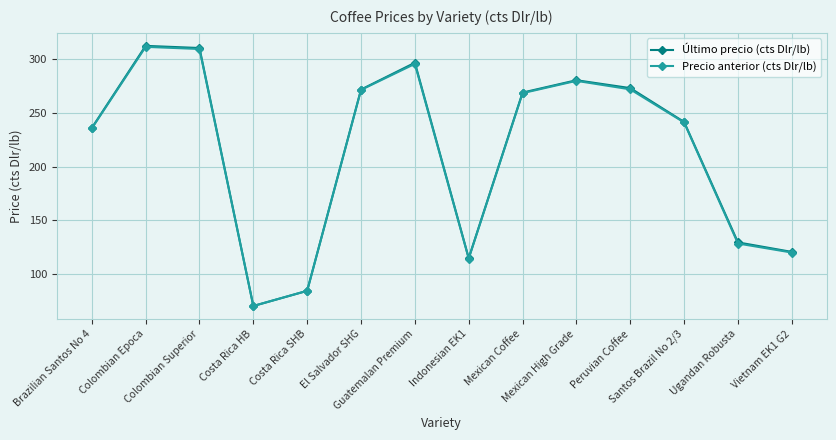

What is the maximum value shown in the chart?

312.7